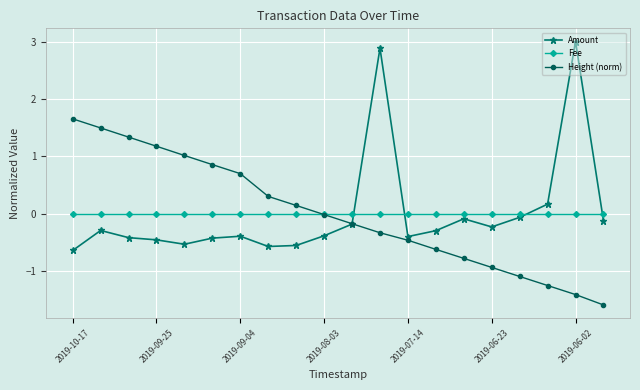

Which series ends up on top after the final intersection of Amount and Fee?

Fee